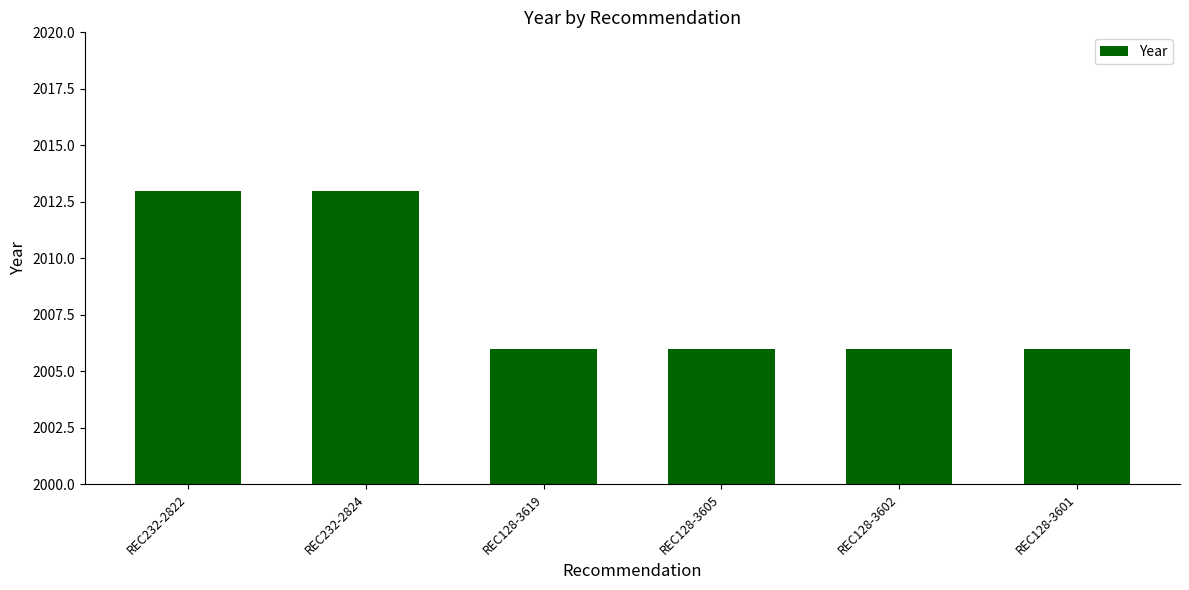

The chart shows a value of 2006 at REC128-3601. True or false?

True